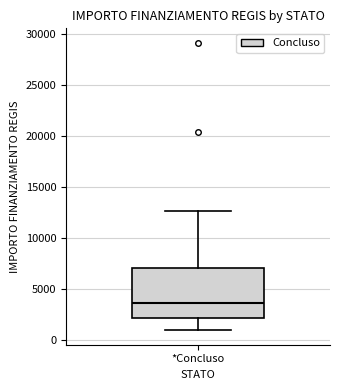

Transcribe this box plot: give where the median line is, the range the box spans, and where the two whiskers end, as read against the y-axis. The values are not printed on the chart, so give them approximately, as read against the axis.

median 3500, box 2000 to 7000, whiskers 1000 to 12500